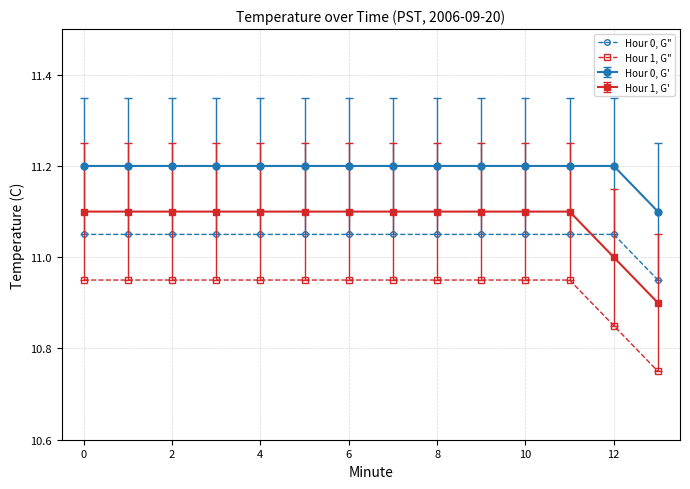

At how many categories does at least one series exceed 10?

14